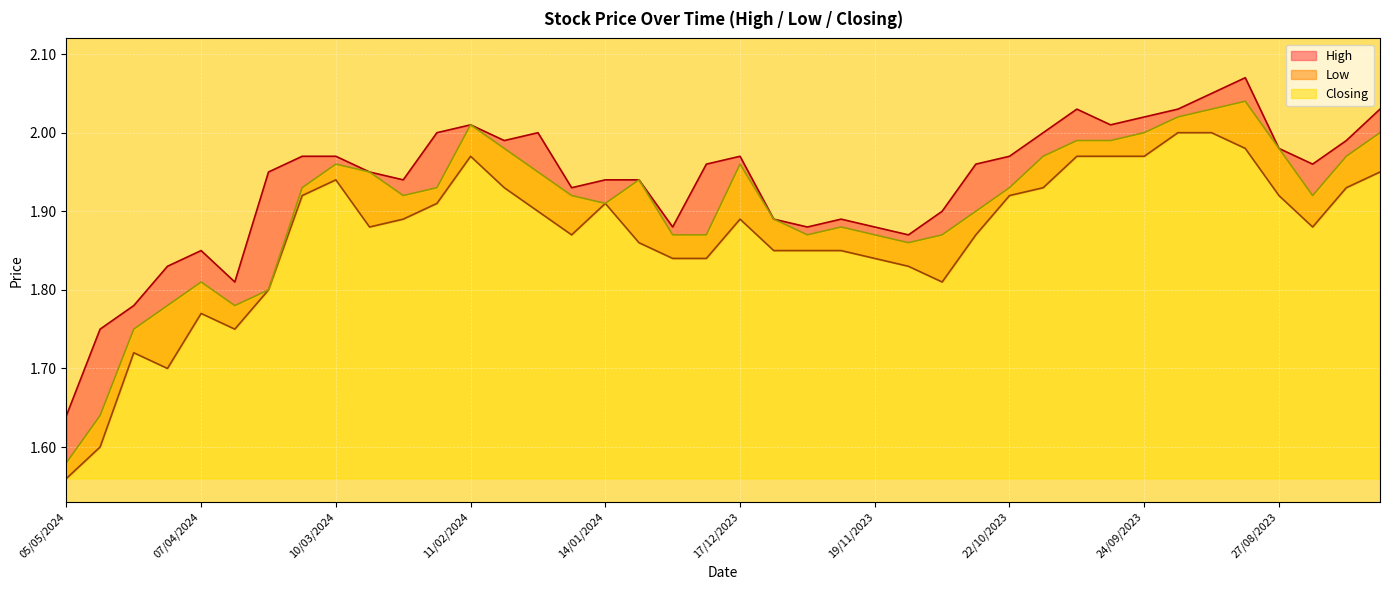

What is the label of the 40th point from the left?

06/08/2023